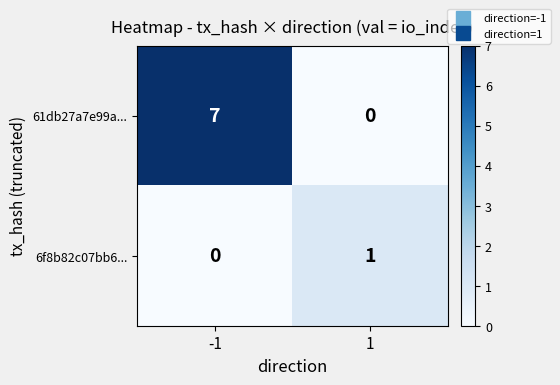

Reading left to right, transcribe all the data shown in this chart.

61db27a7e99a...: 7	0
6f8b82c07bb6...: 0	1